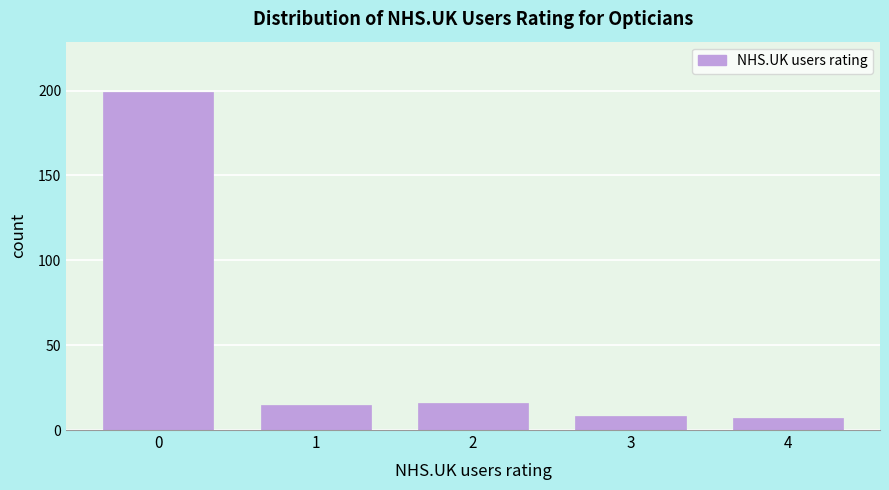

Reading right to left, list all the values displayed in this chart.

4=7	3=8	2=16	1=15	0=199